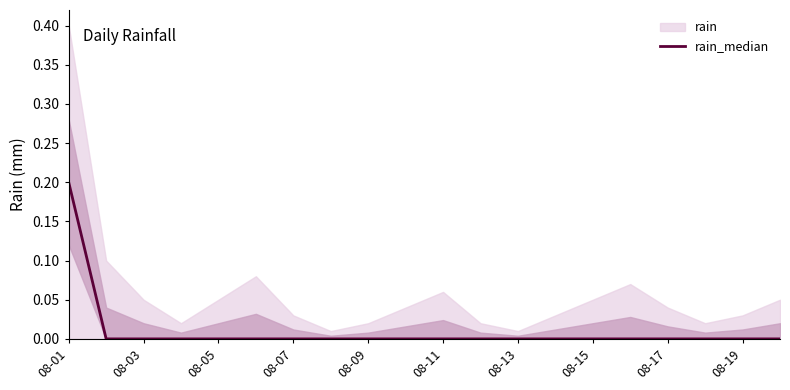

The rain_median series shows 0.0 at 08-09. True or false?

True